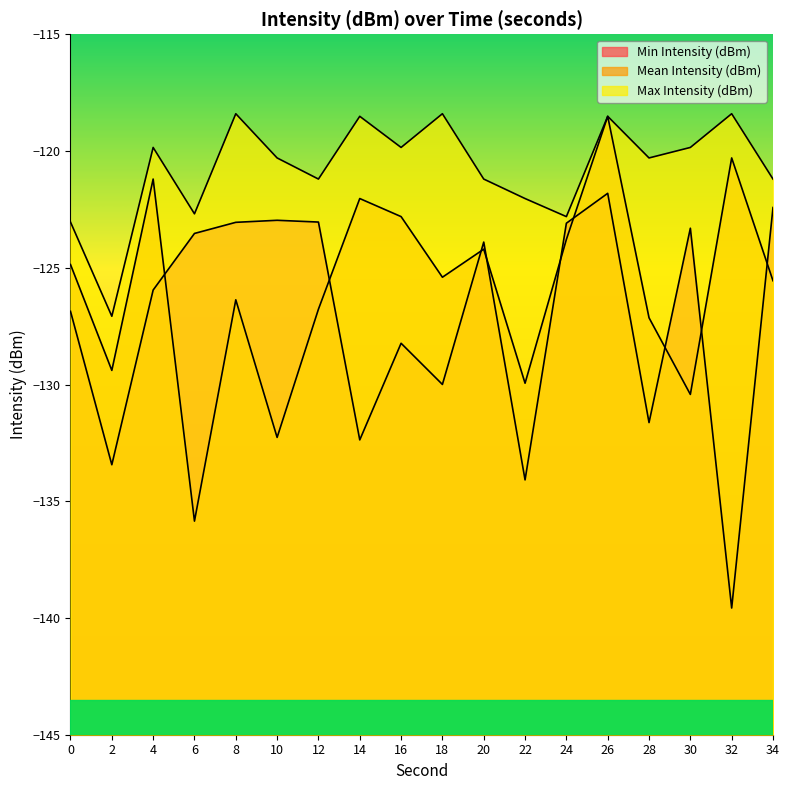

What is the difference between the highest and lowest values at 26?

3.3